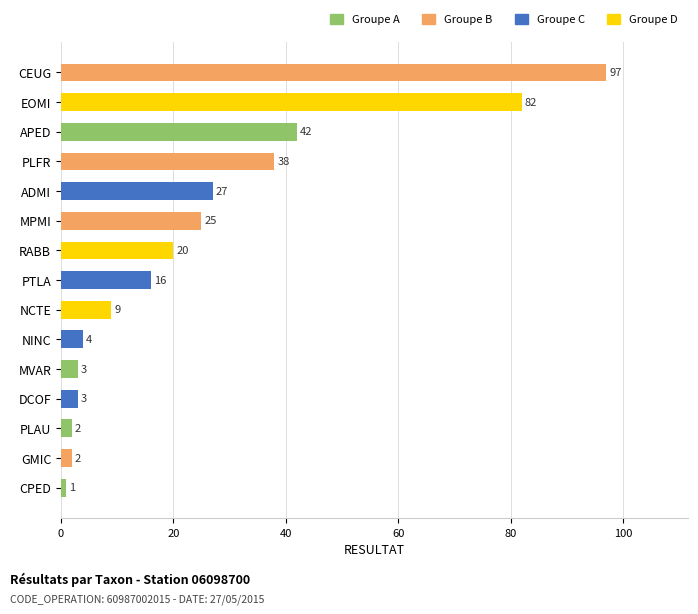

Is it true that the value at PLFR is 21?

False